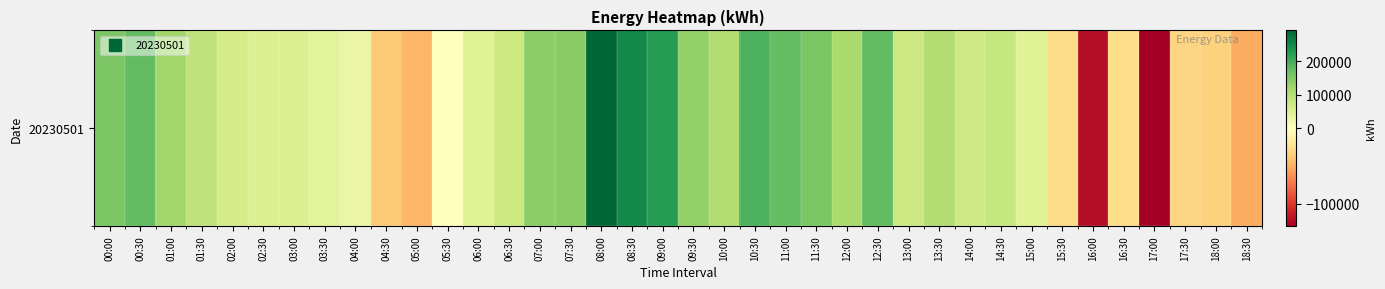

The value at 10:30 is 193637. True or false?

True